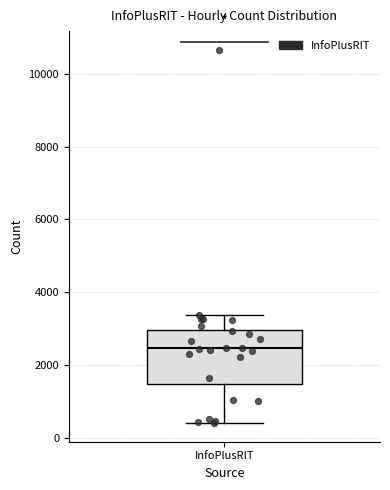

Transcribe this box plot: give where the median line is, the range the box spans, and where the two whiskers end, as read against the y-axis. The values are not printed on the chart, so give them approximately, as read against the axis.

median 2400, box 1400 to 3000, whiskers 400 to 3400